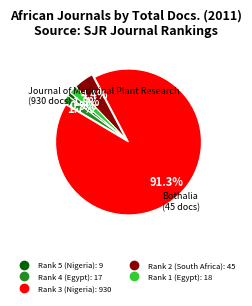

To the nearest percent, what percentage of the pie is Rank 4 (Egypt)?

2%